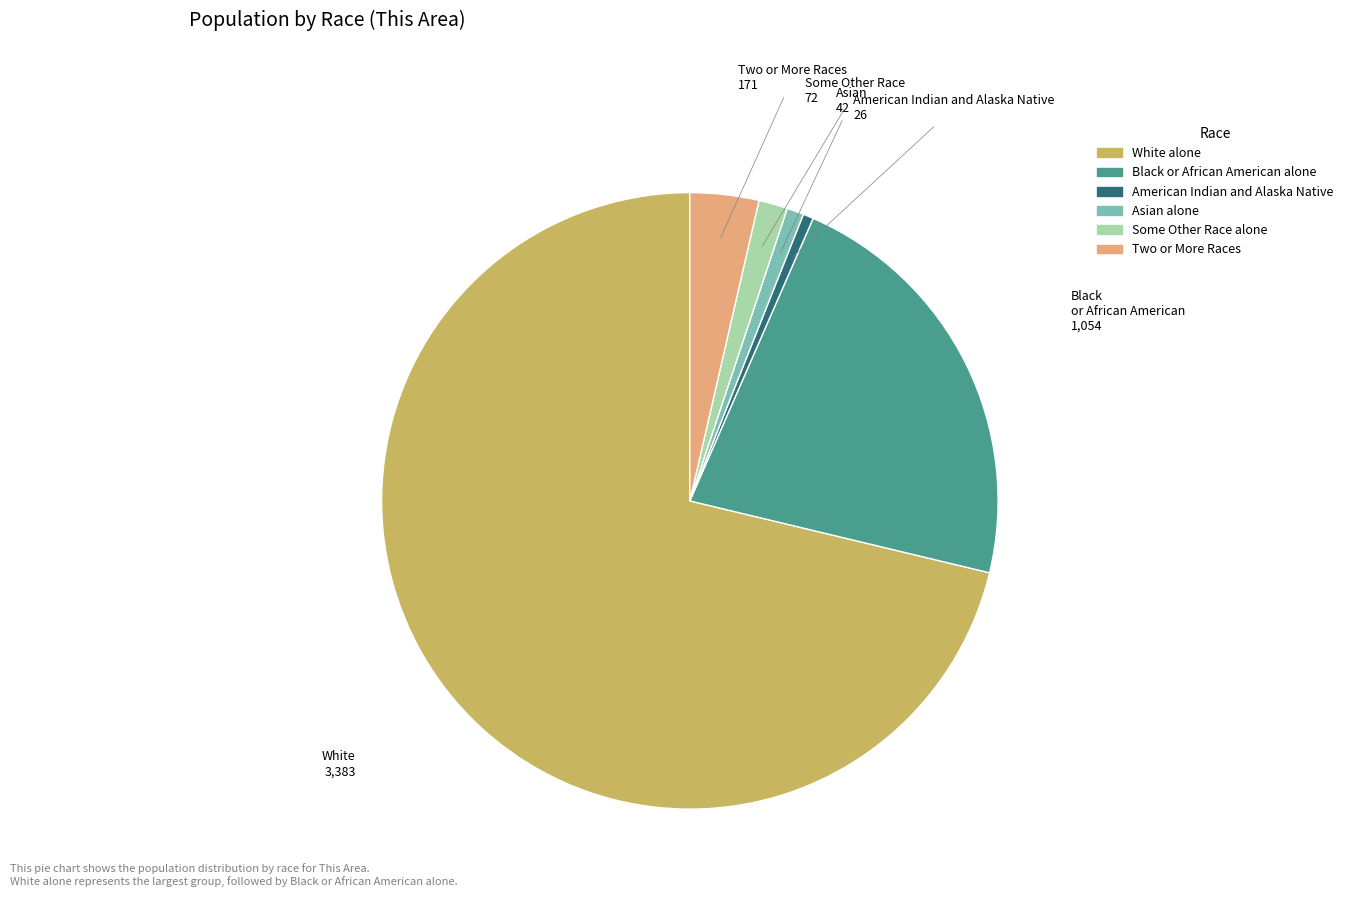

Is there any slice that represents more than half of the pie?

Yes